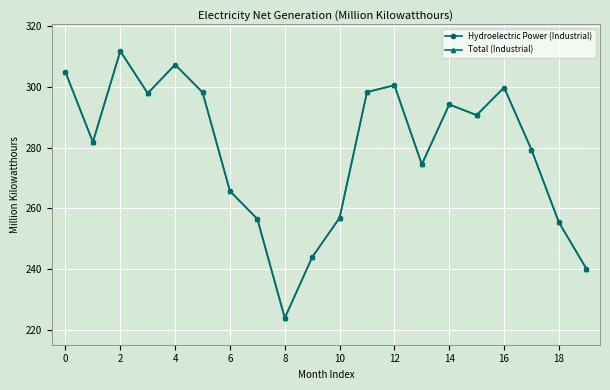

What is the average value of the Total (Industrial) series?

279.1